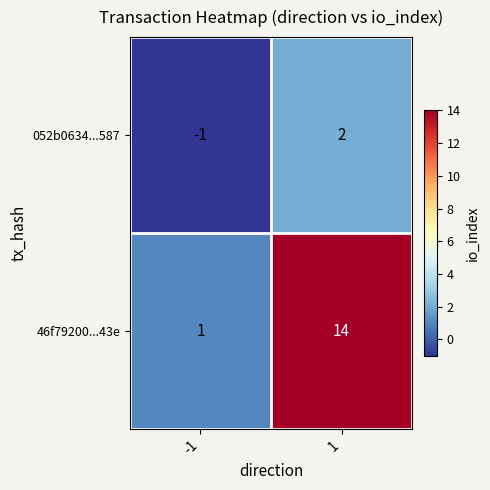

Reading right to left, transcribe all the data shown in this chart.

052b0634...587: 2	-1
46f79200...43e: 14	1